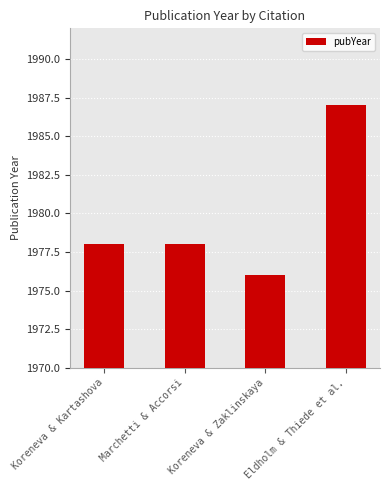

Does the chart contain stacked bars?

No